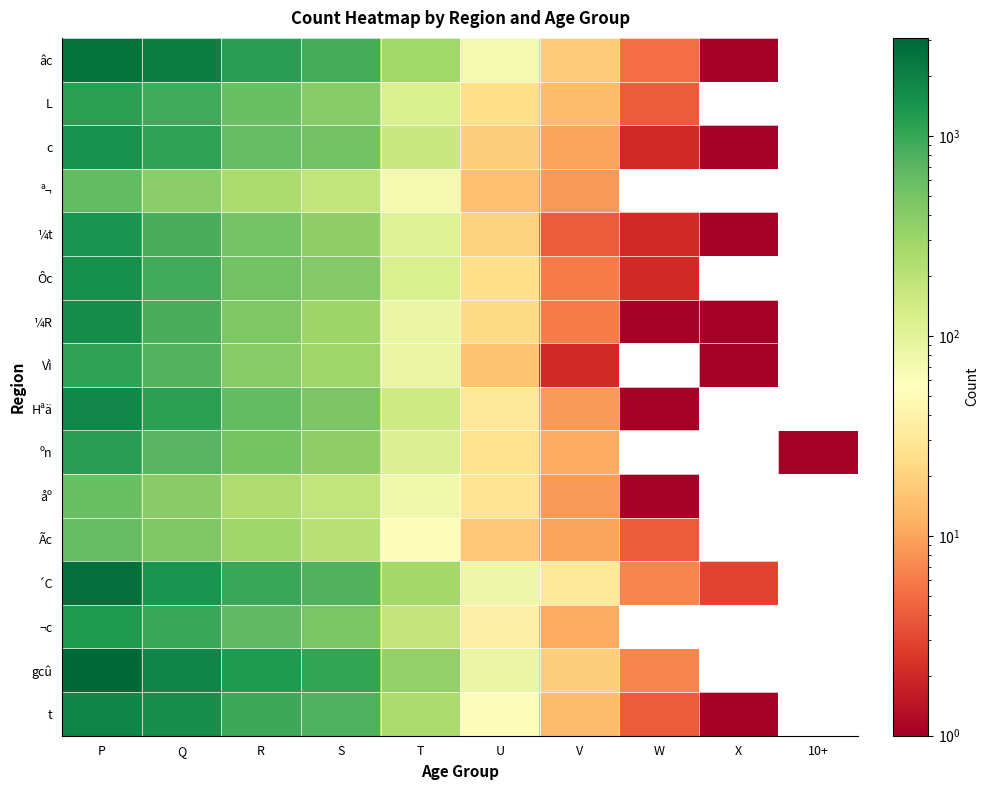

Reading left to right, transcribe all the data shown in this chart.

âc: P=2636	Q=2098	R=1181	S=862	T=291	U=70	V=18	W=5	X=1	10+=0
L: P=1144	Q=912	R=584	S=413	T=121	U=25	V=14	W=4	X=0	10+=0
c: P=1482	Q=1084	R=606	S=524	T=157	U=19	V=10	W=2	X=1	10+=0
ª¬: P=634	Q=380	R=246	S=182	T=71	U=15	V=9	W=0	X=0	10+=0
¼t: P=1435	Q=827	R=509	S=355	T=109	U=20	V=4	W=2	X=1	10+=0
Ôc: P=1502	Q=900	R=528	S=422	T=120	U=25	V=6	W=2	X=0	10+=0
¼R: P=1643	Q=836	R=445	S=306	T=86	U=23	V=6	W=1	X=1	10+=0
Vì: P=1096	Q=742	R=405	S=301	T=85	U=16	V=2	W=0	X=1	10+=0
Hªä: P=1785	Q=1135	R=643	S=456	T=147	U=32	V=9	W=1	X=0	10+=0
ºn: P=1192	Q=726	R=493	S=358	T=114	U=27	V=11	W=0	X=0	10+=1
åº: P=575	Q=395	R=240	S=178	T=75	U=28	V=9	W=1	X=0	10+=0
Ãc: P=622	Q=442	R=295	S=212	T=60	U=17	V=10	W=4	X=0	10+=0
´C: P=2658	Q=1441	R=986	S=763	T=284	U=81	V=31	W=7	X=3	10+=0
¬c: P=1285	Q=992	R=648	S=473	T=175	U=38	V=11	W=0	X=0	10+=0
gcû: P=3090	Q=1858	R=1289	S=1061	T=348	U=84	V=19	W=7	X=0	10+=0
t: P=1869	Q=1594	R=962	S=780	T=251	U=60	V=14	W=4	X=1	10+=0